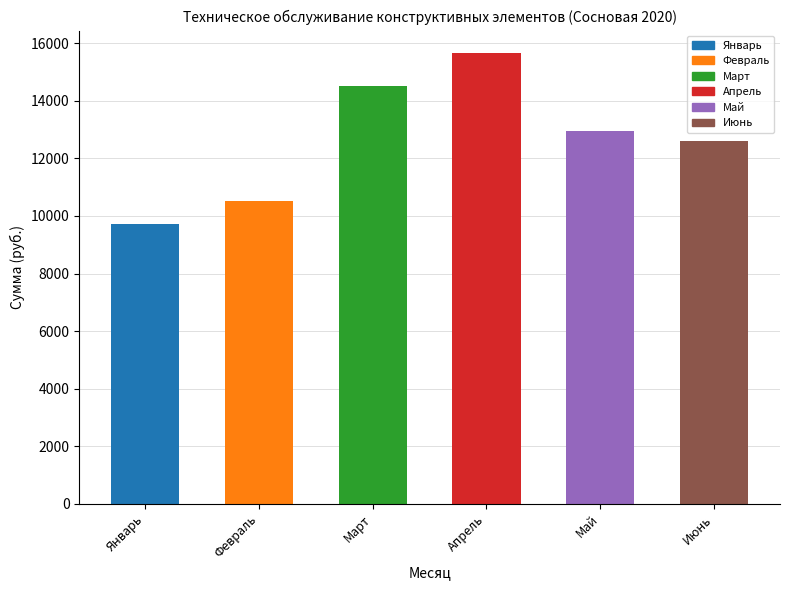

What is the difference between the maximum and minimum values?

5948.3